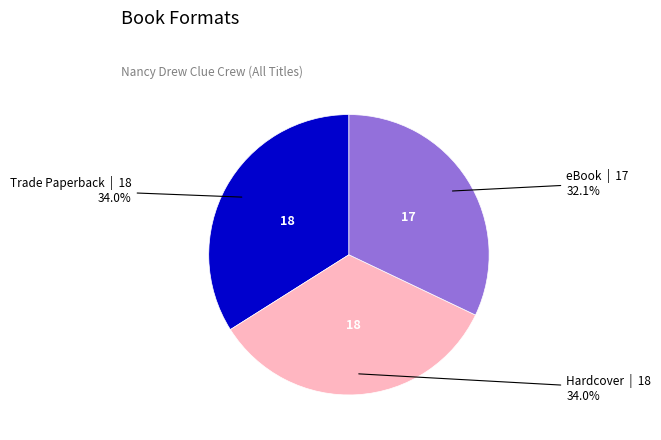

Do eBook and Trade Paperback together represent more than half of the pie?

Yes